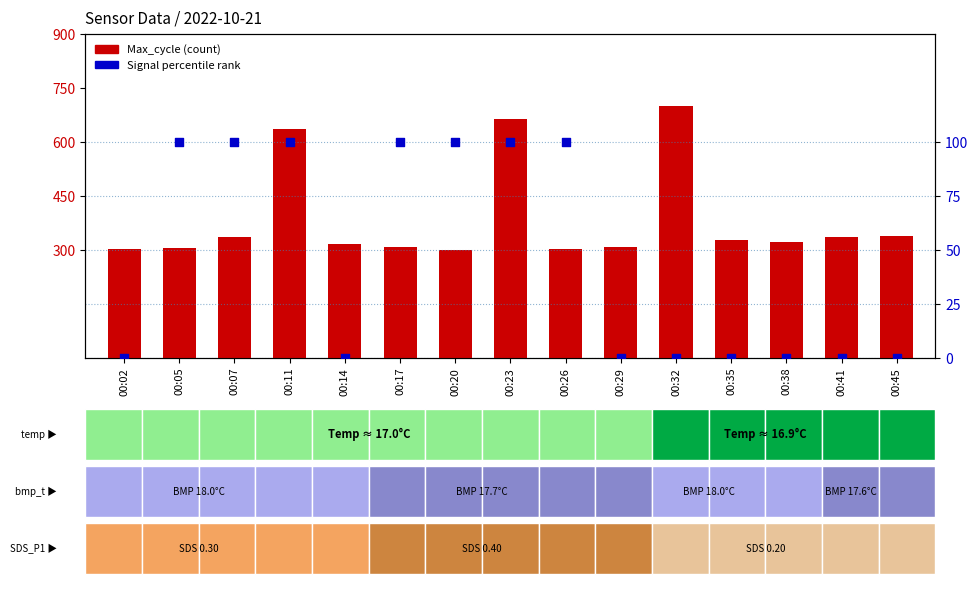

At how many categories does at least one series exceed 27?

15